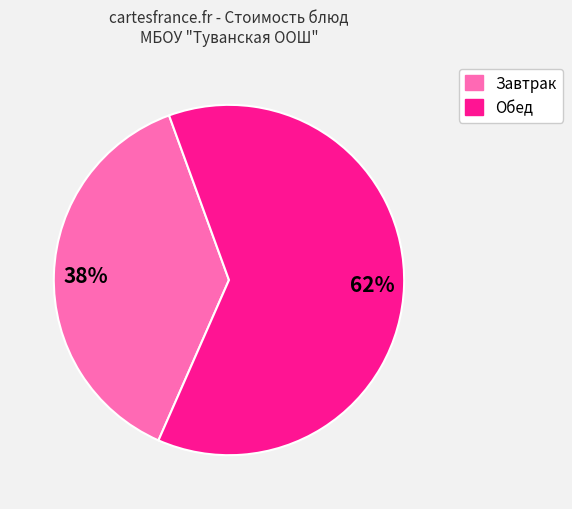

To the nearest percent, what is the average slice percentage?

50%